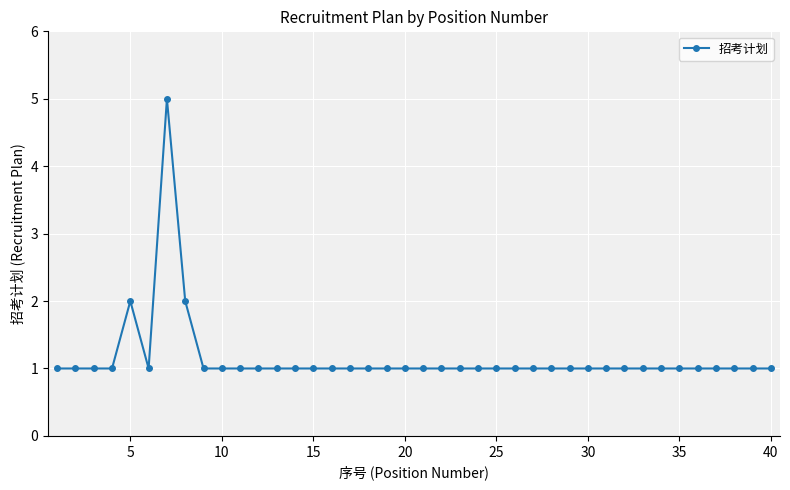

What is the value of the 23rd point from the left?

1